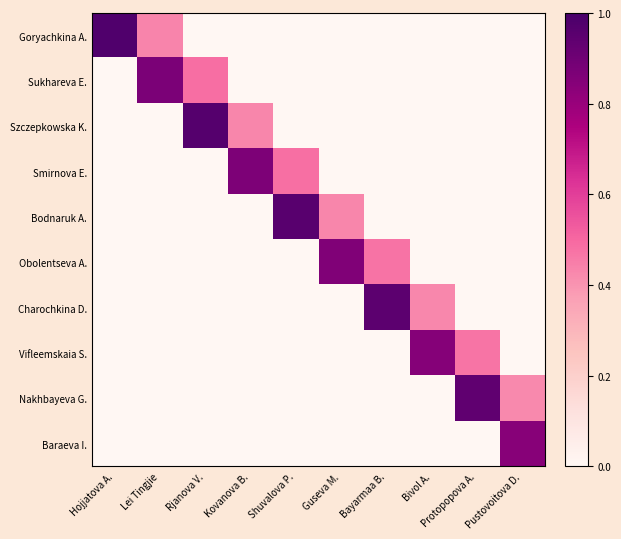

List the series in order of their peak value, highest first.

Goryachkina A., Szczepkowska K., Bodnaruk A., Charochkina D., Nakhbayeva G., Sukhareva E., Smirnova E., Obolentseva A., Vifleemskaia S., Baraeva I.